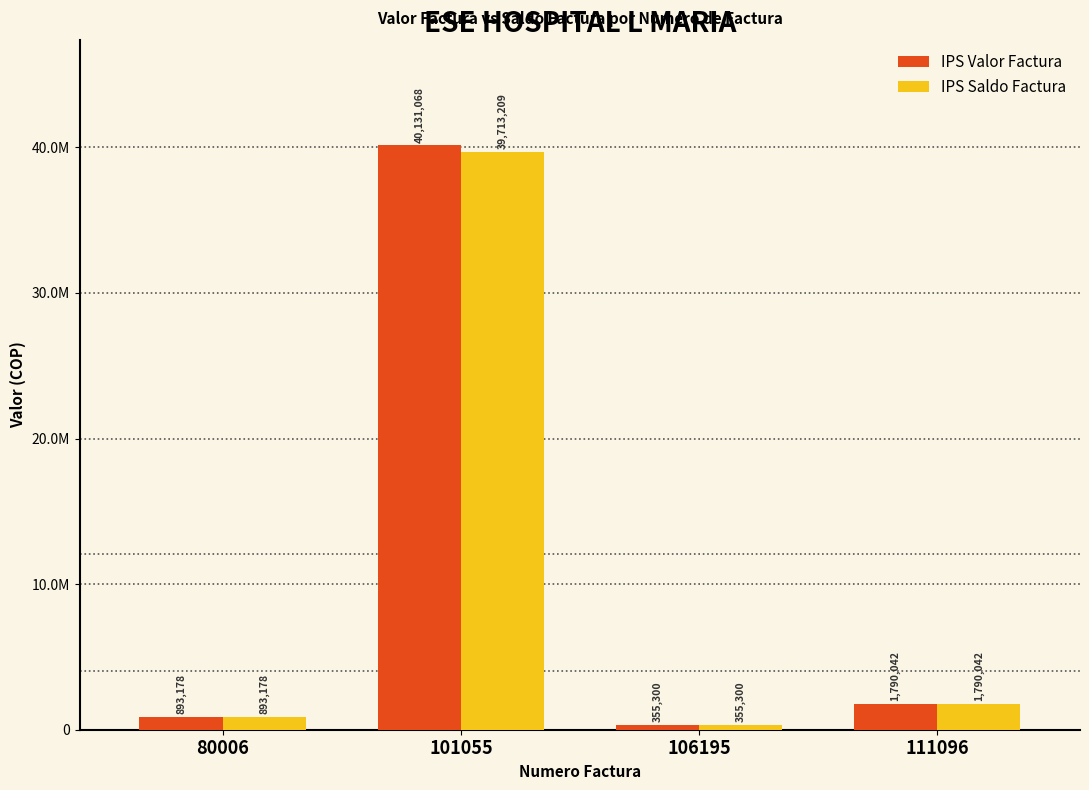

Which series has the largest total across all categories?

IPS Valor Factura